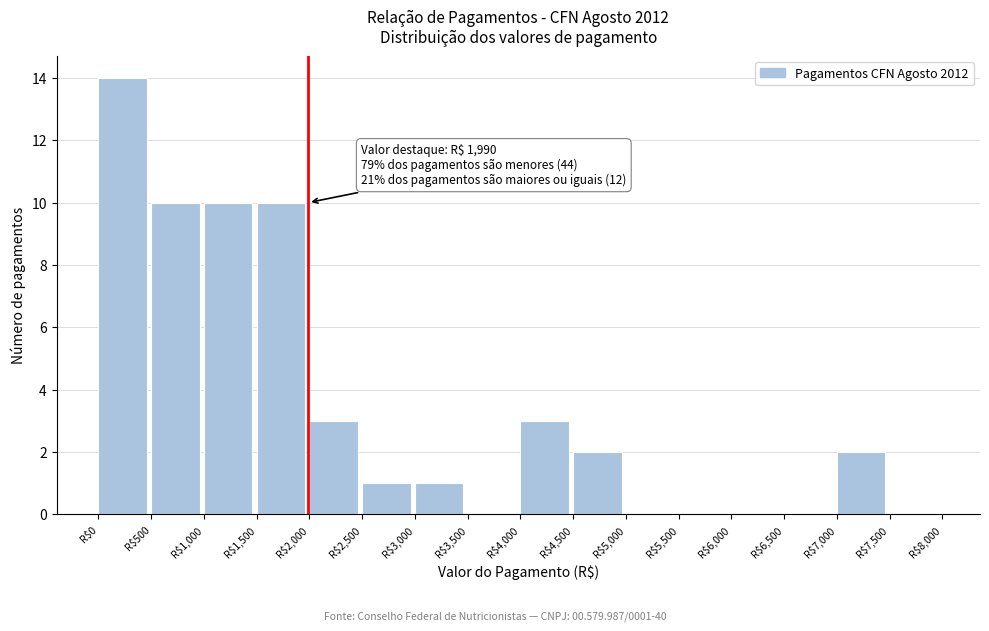

Over which range of the x-axis is the bar tallest?

0 to 500